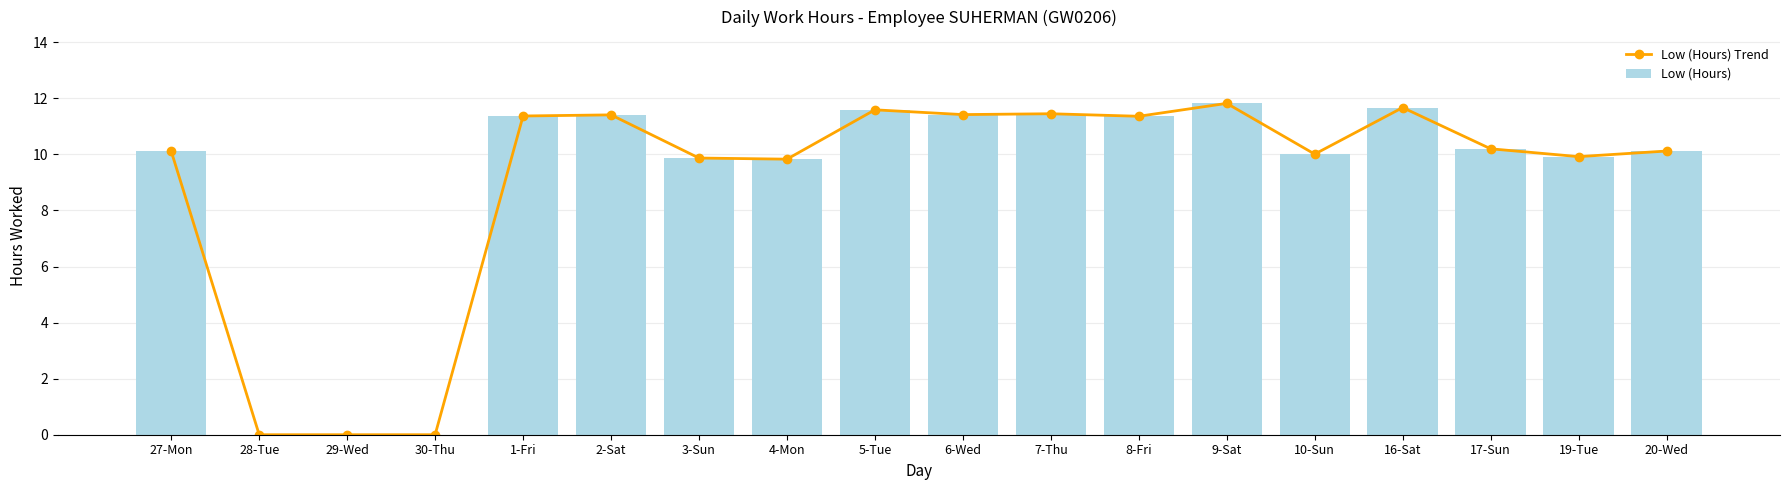

What position from the left is 7-Thu?

11